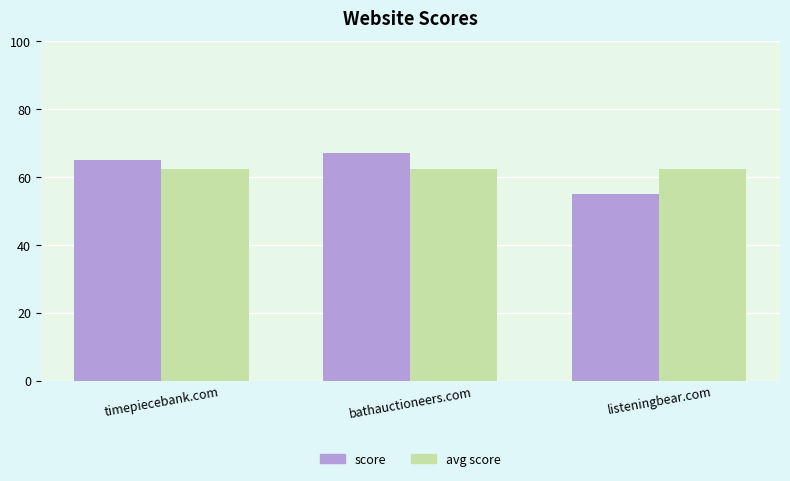

List the labels in order of score value, smallest first.

listeningbear.com, timepiecebank.com, bathauctioneers.com